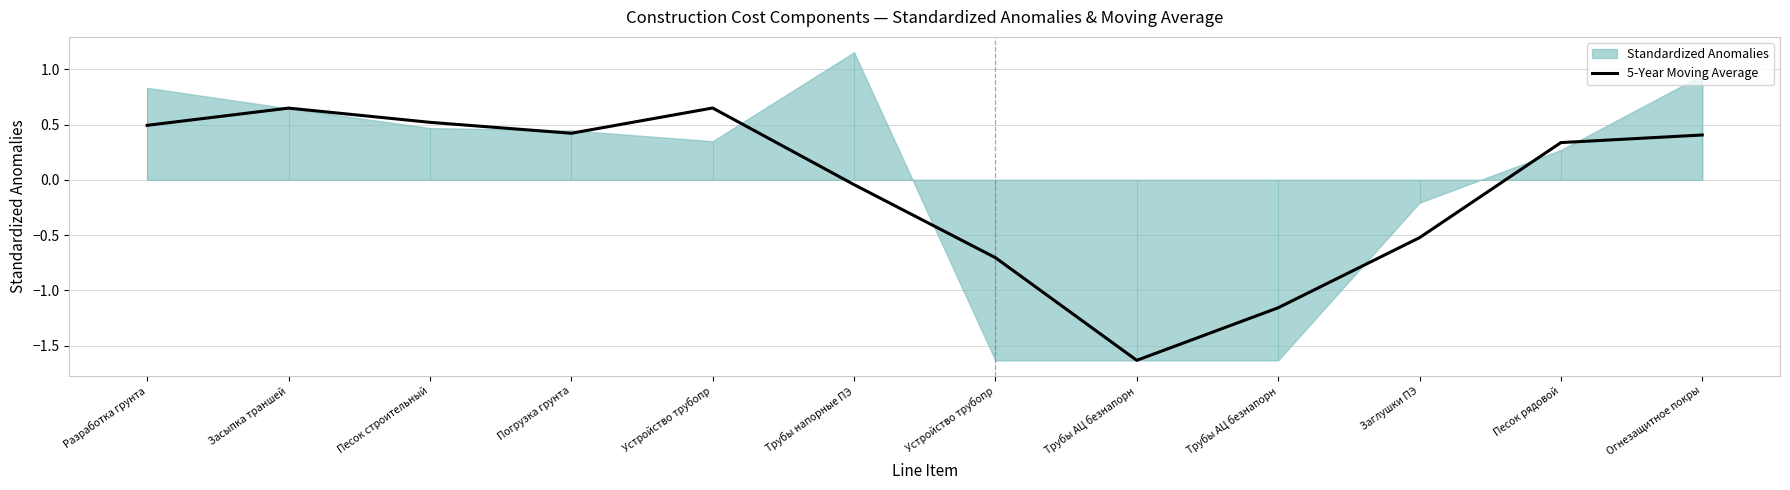

Is it true that the value at Устройство трубопр is -0.4?

False